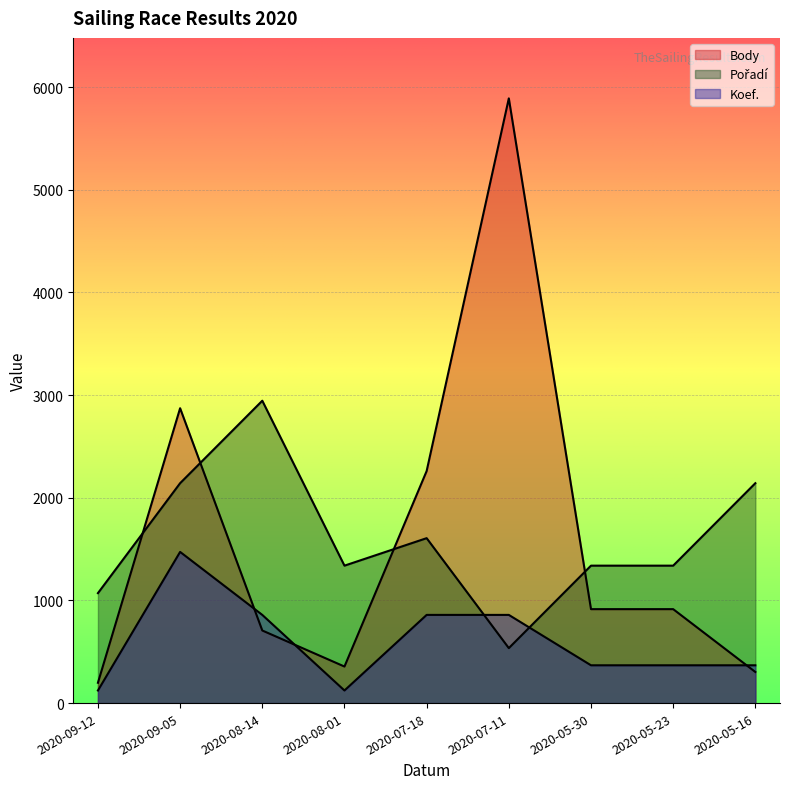

Reading left to right, list all the values displayed in this chart.

Body: 2020-09-12=198.0	2020-09-05=2872.0	2020-08-14=707.0	2020-08-01=356.0	2020-07-18=2260.0	2020-07-11=5890.0	2020-05-30=915.0	2020-05-23=915.0	2020-05-16=303.0
Pořadí: 2020-09-12=1070.9	2020-09-05=2141.8	2020-08-14=2945.0	2020-08-01=1338.6	2020-07-18=1606.4	2020-07-11=535.5	2020-05-30=1338.6	2020-05-23=1338.6	2020-05-16=2141.8
Koef.: 2020-09-12=122.7	2020-09-05=1472.5	2020-08-14=859.0	2020-08-01=122.7	2020-07-18=859.0	2020-07-11=859.0	2020-05-30=368.1	2020-05-23=368.1	2020-05-16=368.1